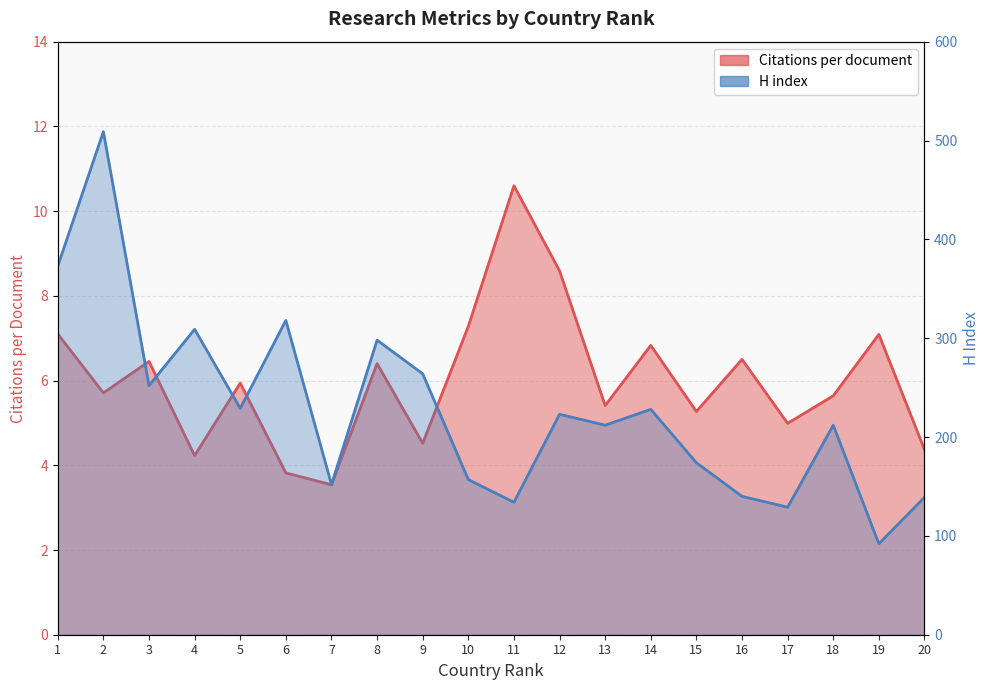

Reading left to right, list all the values displayed in this chart.

Citations per document: 1=7.1	2=5.7	3=6.5	4=4.2	5=5.9	6=3.8	7=3.5	8=6.4	9=4.5	10=7.3	11=10.6	12=8.6	13=5.4	14=6.8	15=5.3	16=6.5	17=5.0	18=5.6	19=7.1	20=4.4
H index: 1=373.0	2=509.0	3=252.0	4=309.0	5=229.0	6=318.0	7=152.0	8=298.0	9=264.0	10=157.0	11=134.0	12=223.0	13=212.0	14=228.0	15=174.0	16=140.0	17=129.0	18=212.0	19=92.0	20=139.0